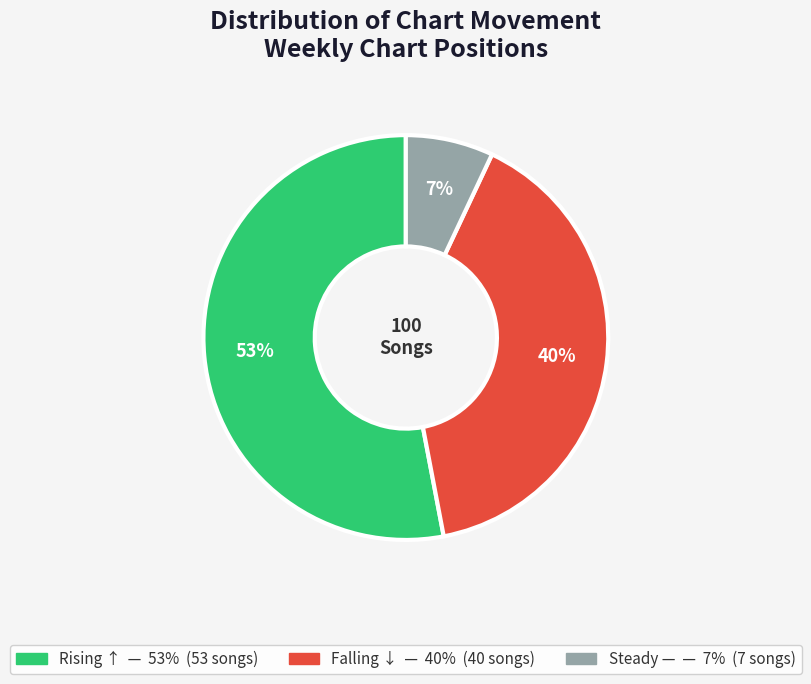

Is there a majority slice in this chart?

Yes